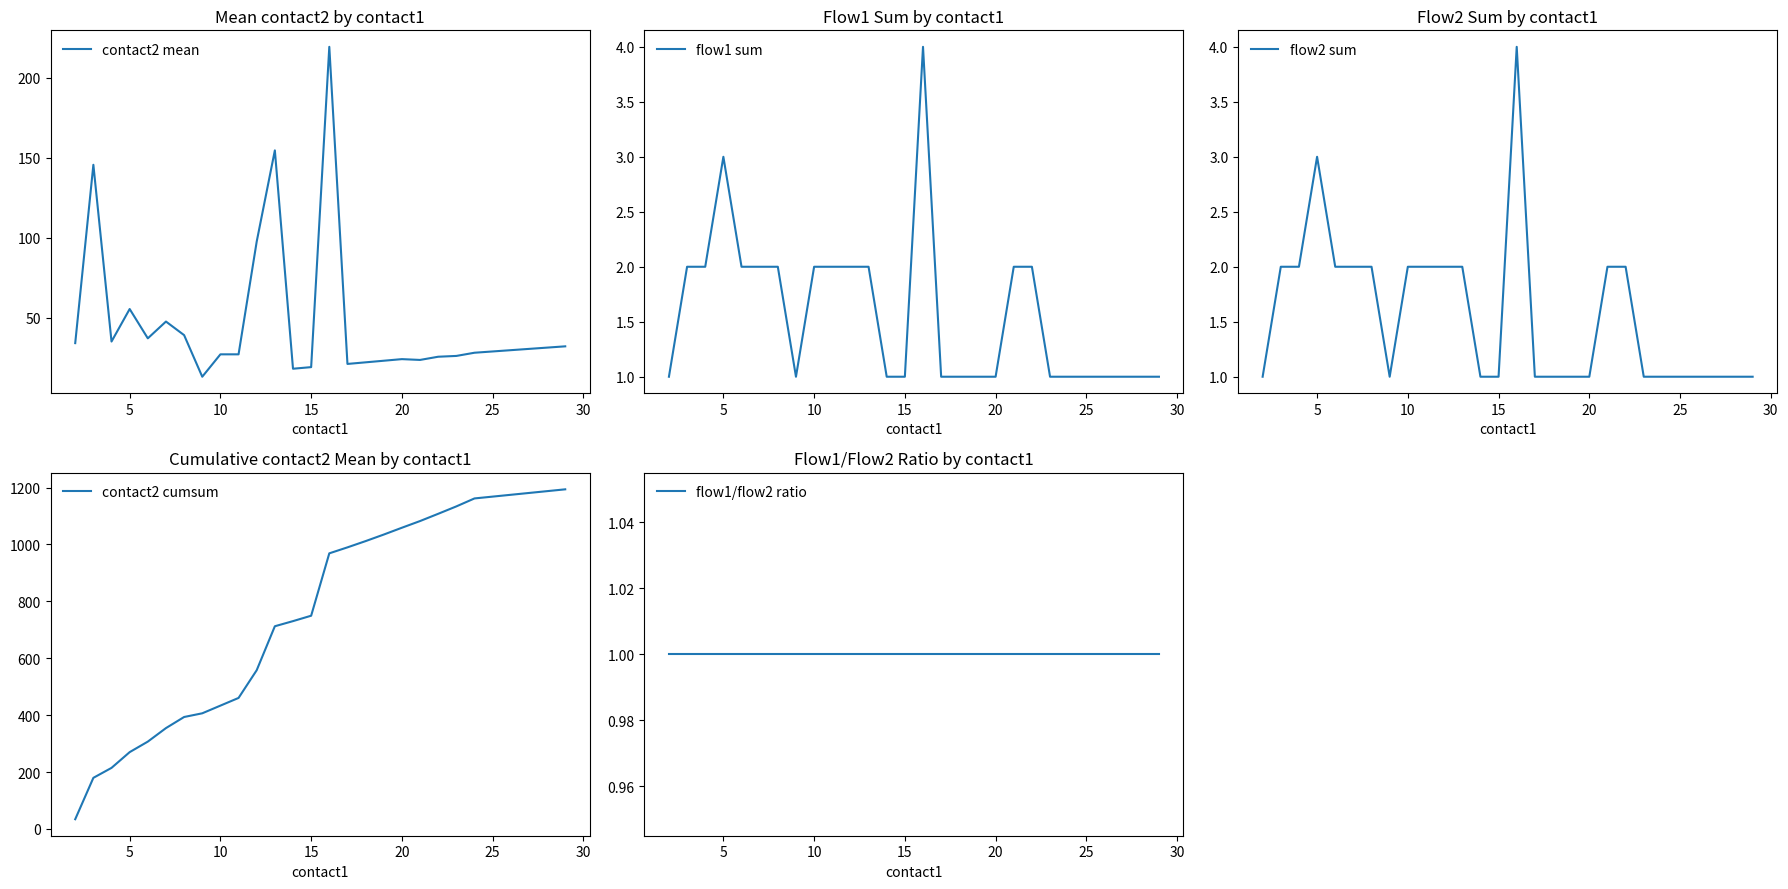

What is the sum of all flow1 sum values?

40